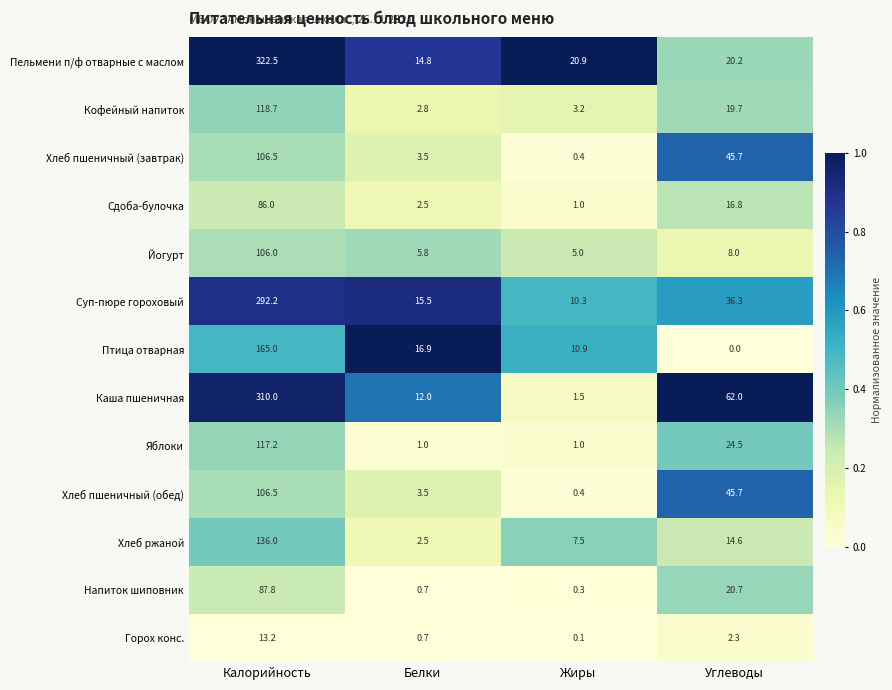

The value of Суп-пюре гороховый at Калорийность is 390.8. True or false?

False